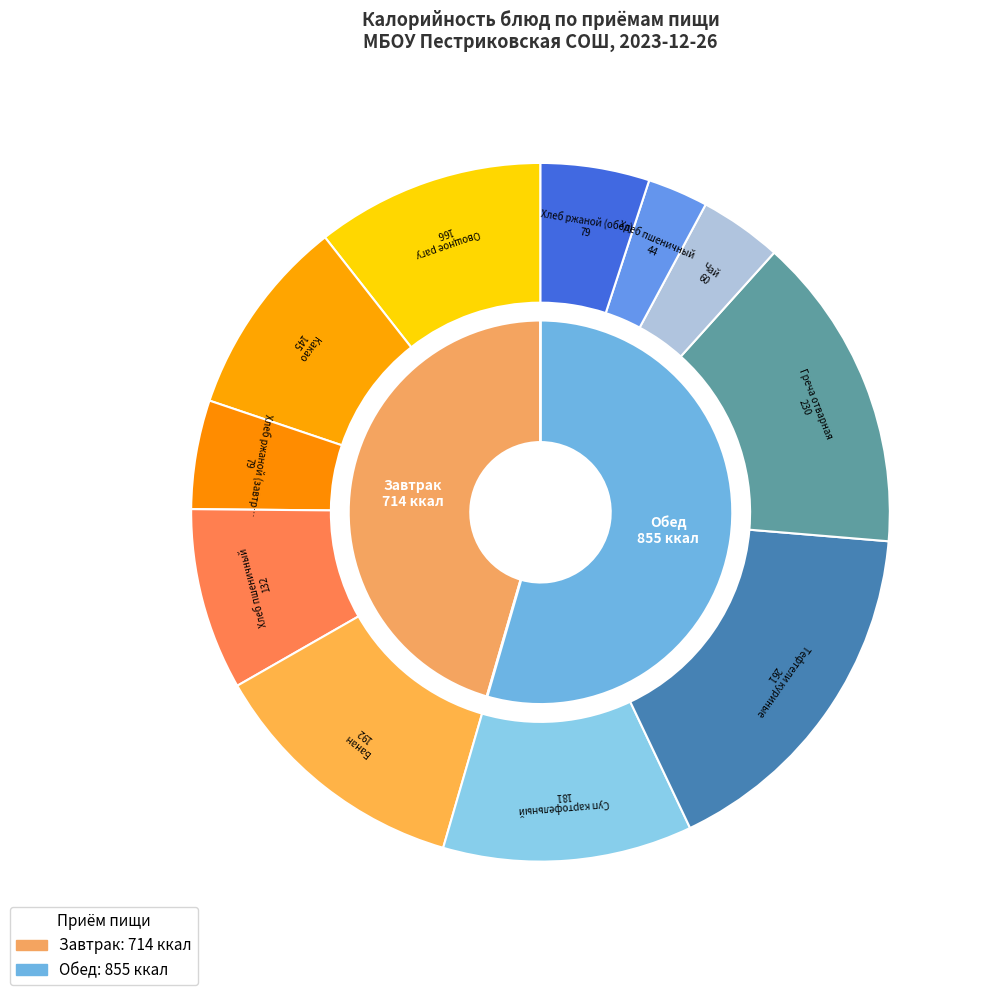

Count the number of slices in the pie.

11